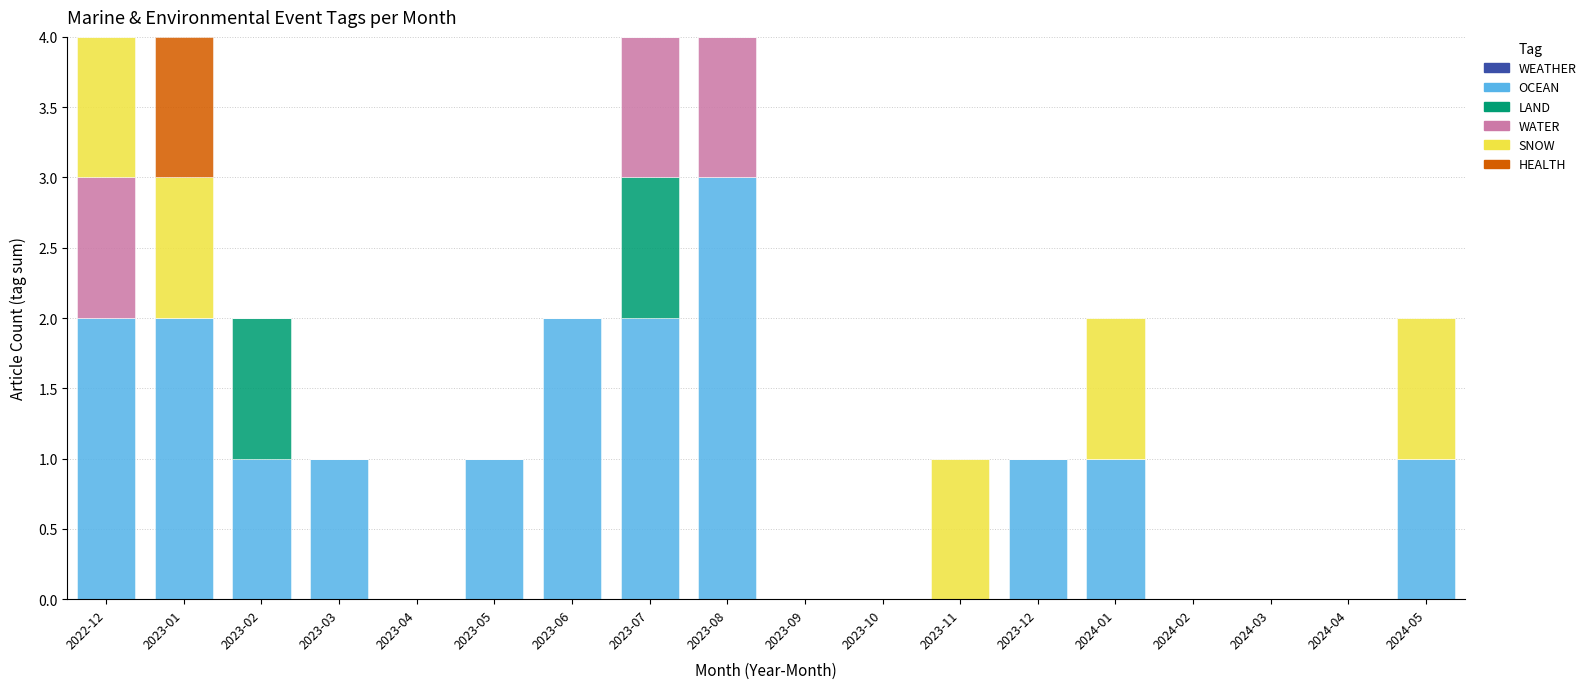

What is the sum of all OCEAN values?

17